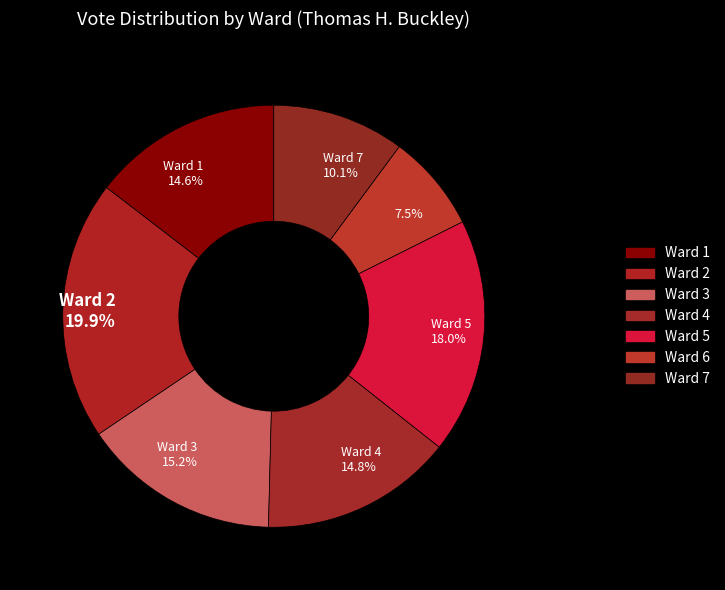

How many slices are in this pie chart?

7